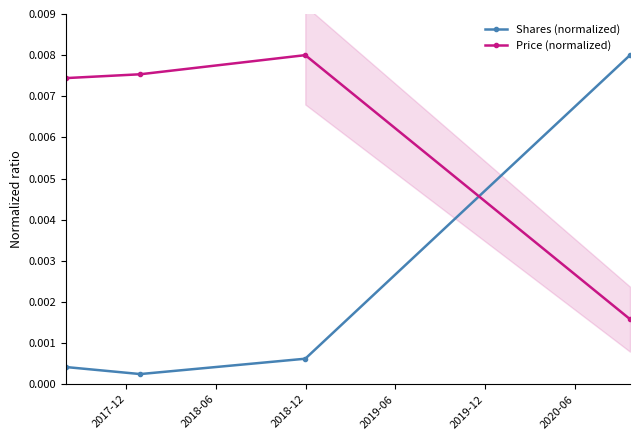

What is the label of the 2nd point from the right?

2018-12